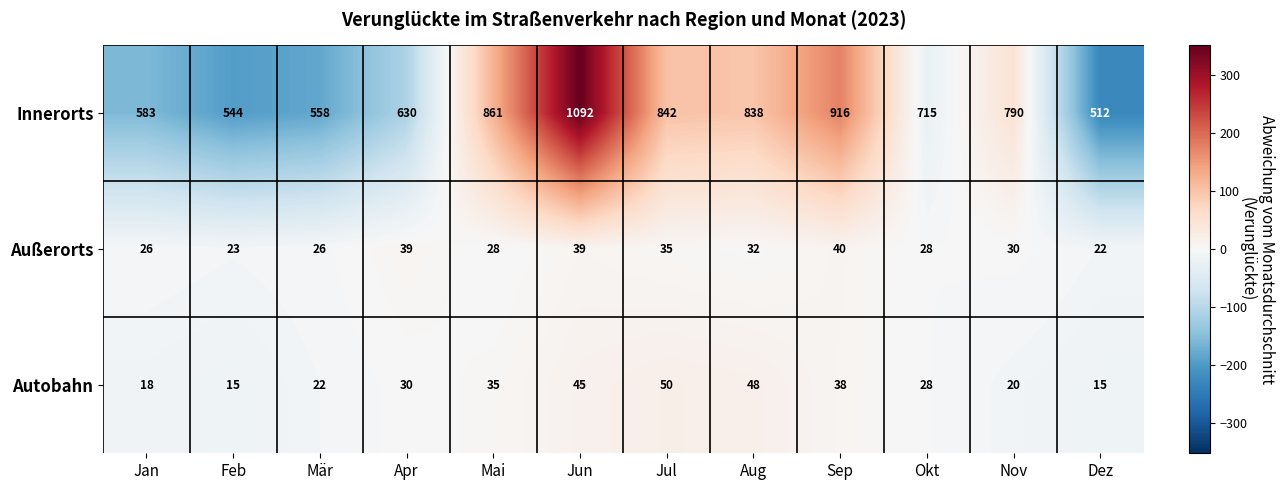

Which series has the largest total across all categories?

Innerorts